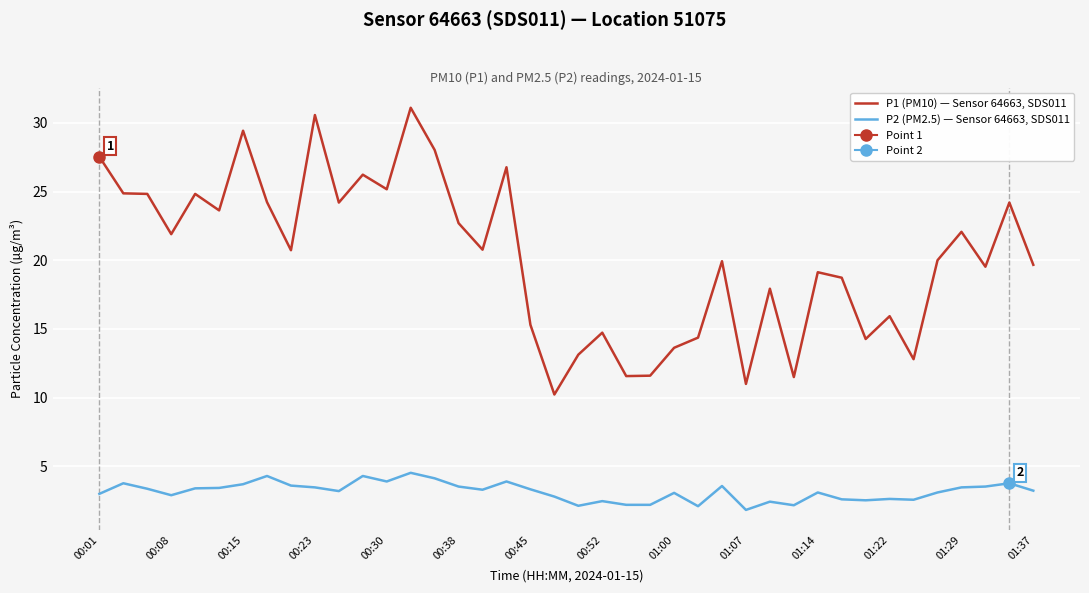

True or false: P1 (PM10) — Sensor 64663, SDS011 and P2 (PM2.5) — Sensor 64663, SDS011 cross at least once.

False